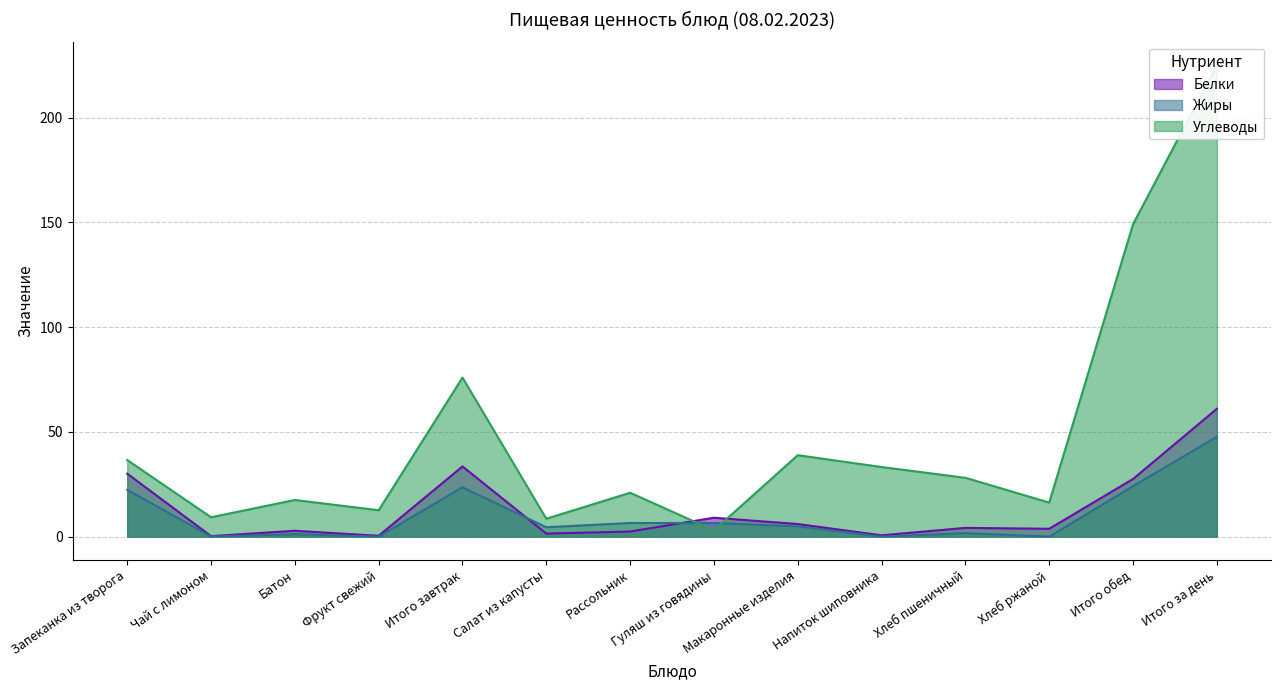

What is the sum of the Белки values at Гуляш из говядины and Рассольник?

11.5